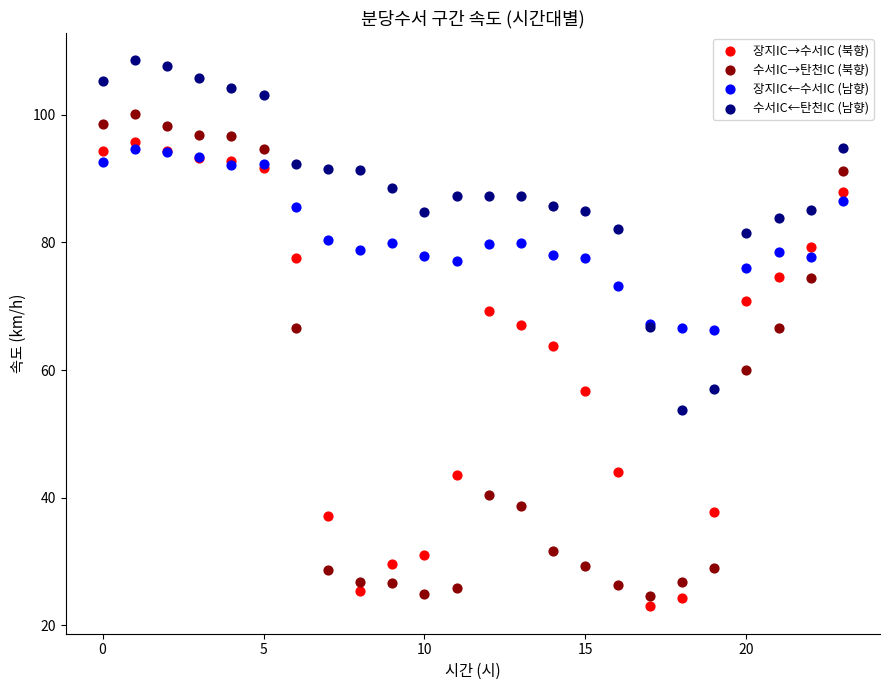

Which series reaches the maximum Y coordinate?

수서IC←탄천IC (남향)